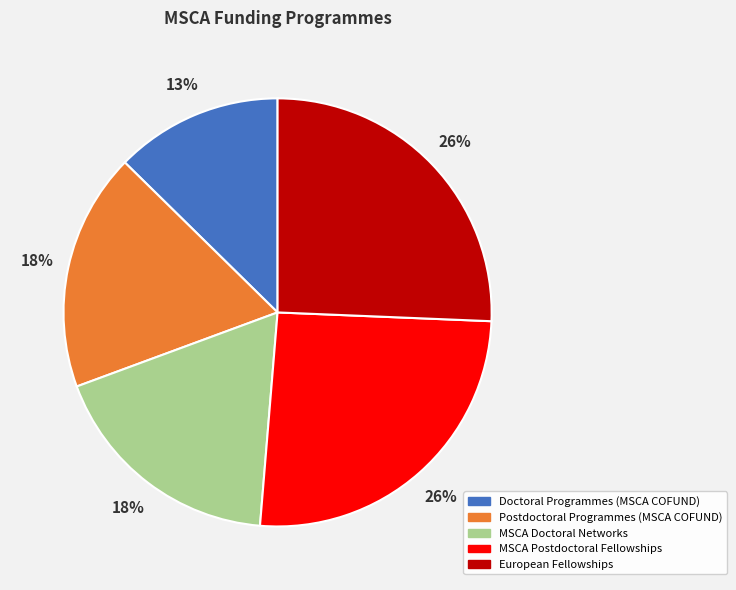

Approximately how many times larger is the value at Doctoral Programmes (MSCA COFUND) compared to European Fellowships?

0.5